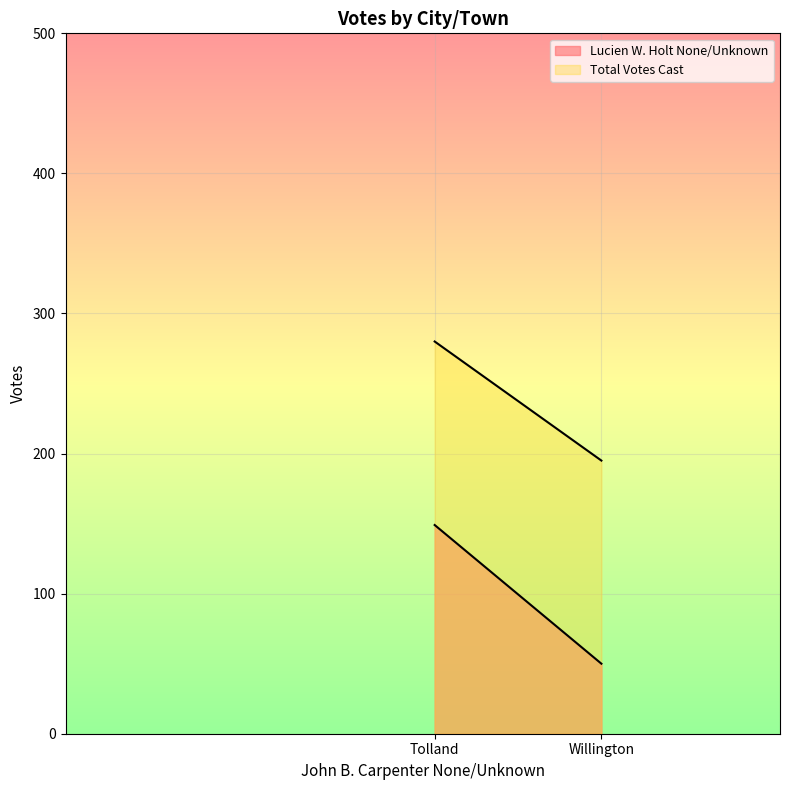

Reading right to left, list all the values displayed in this chart.

Lucien W. Holt None/Unknown: Willington=50	Tolland=149
Total Votes Cast: Willington=195	Tolland=280